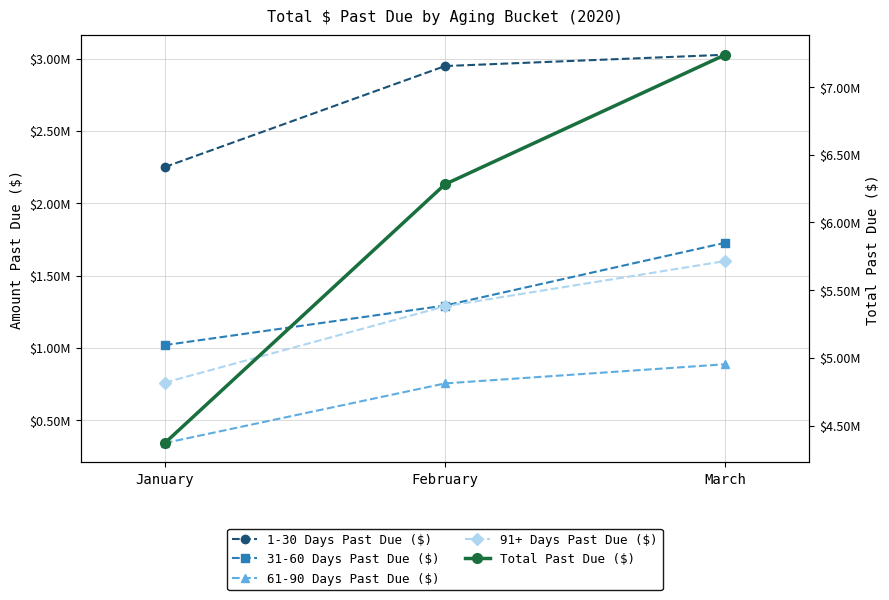

What is the highest value of the Total Past Due ($) series?

7239036.2